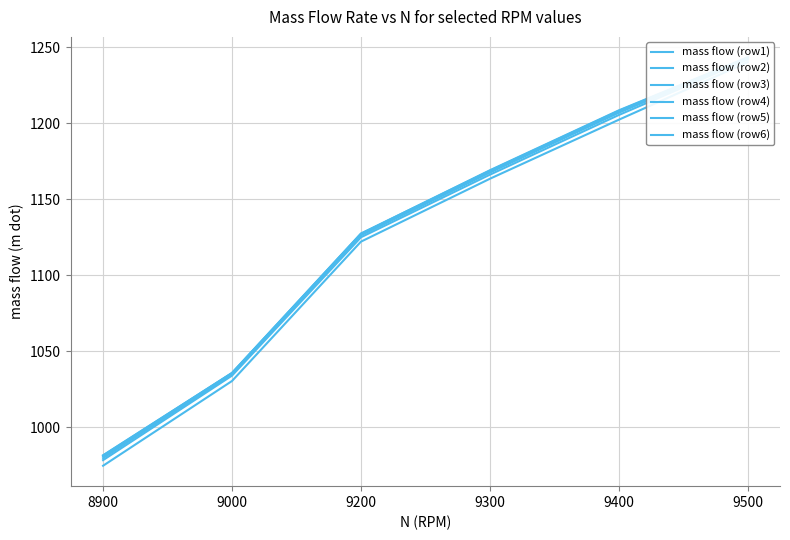

Reading left to right, what are all the values shown in this chart?

mass flow (row1): 974.8	1030.5	1122.2	1163.5	1202.4	1240.2
mass flow (row2): 978.5	1034.1	1125.1	1166.2	1205.5	1241.9
mass flow (row3): 979.8	1035.0	1126.3	1167.6	1206.9	1242.7
mass flow (row4): 981.0	1035.6	1127.0	1168.4	1207.7	1243.0
mass flow (row5): 981.5	1035.8	1127.5	1168.8	1208.2	1243.3
mass flow (row6): 981.7	1035.8	1127.5	1169.1	1208.5	1243.4